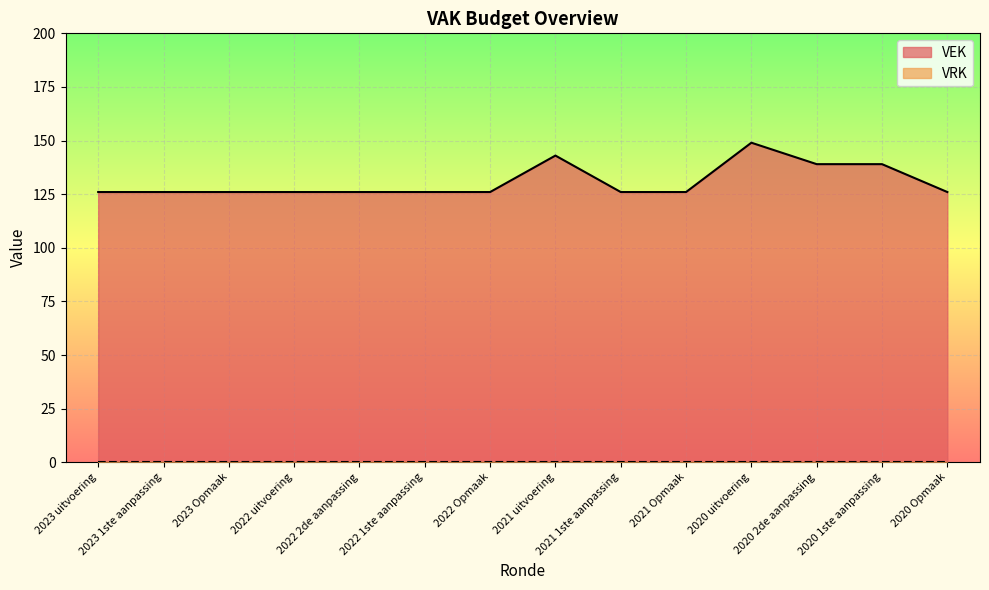

Rank the categories by value from lowest to highest.

2023 uitvoering, 2023 1ste aanpassing, 2023 Opmaak, 2022 uitvoering, 2022 2de aanpassing, 2022 1ste aanpassing, 2022 Opmaak, 2021 1ste aanpassing, 2021 Opmaak, 2020 Opmaak, 2020 2de aanpassing, 2020 1ste aanpassing, 2021 uitvoering, 2020 uitvoering